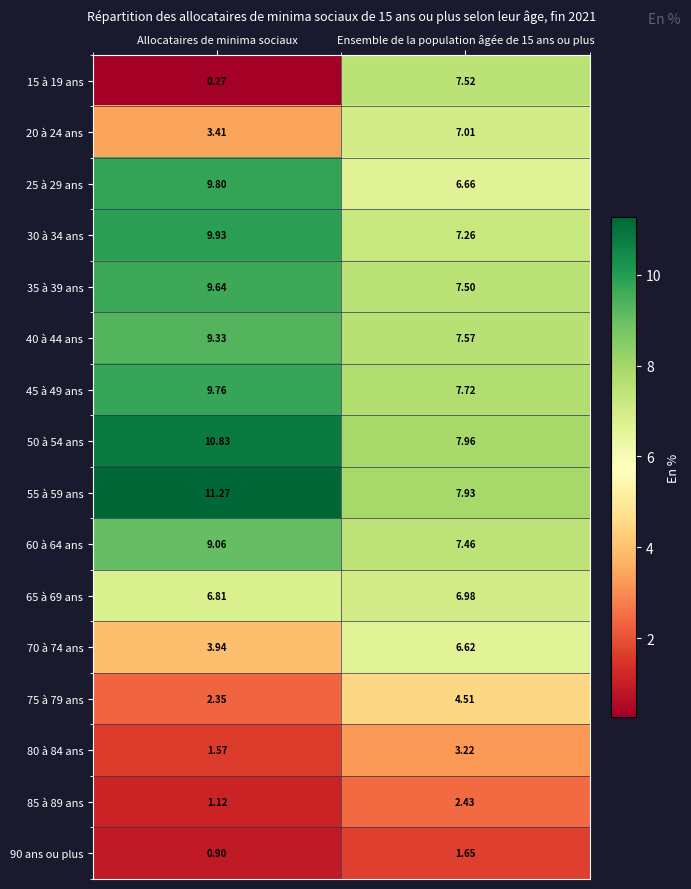

Is the value of 20 à 24 ans at Allocataires de minima sociaux greater than the value of 55 à 59 ans at Allocataires de minima sociaux?

No